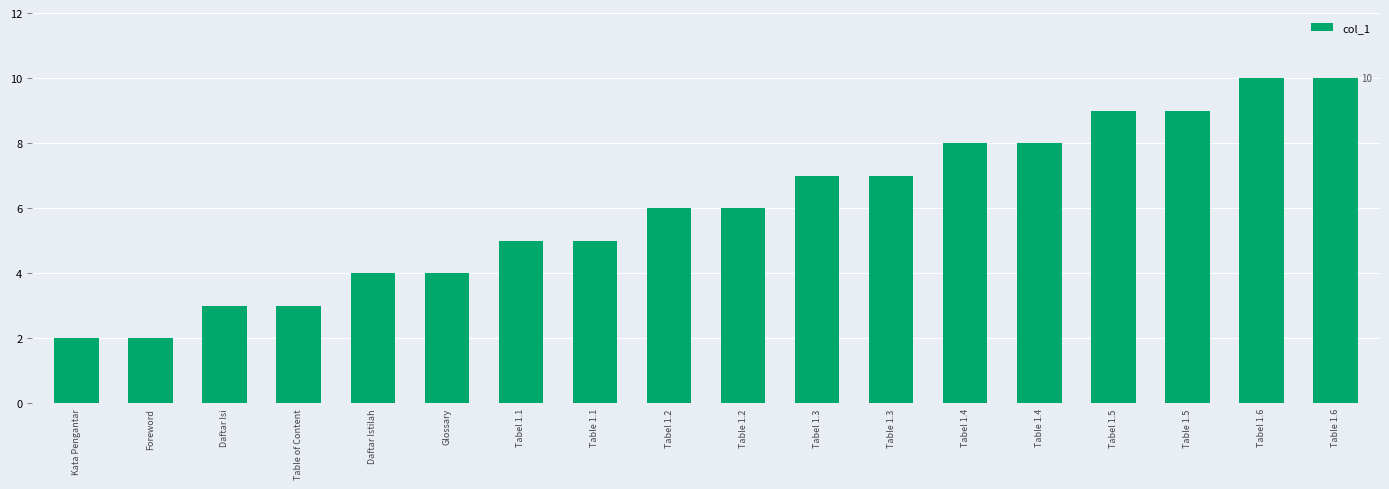

What position from the left is Kata Pengantar?

1